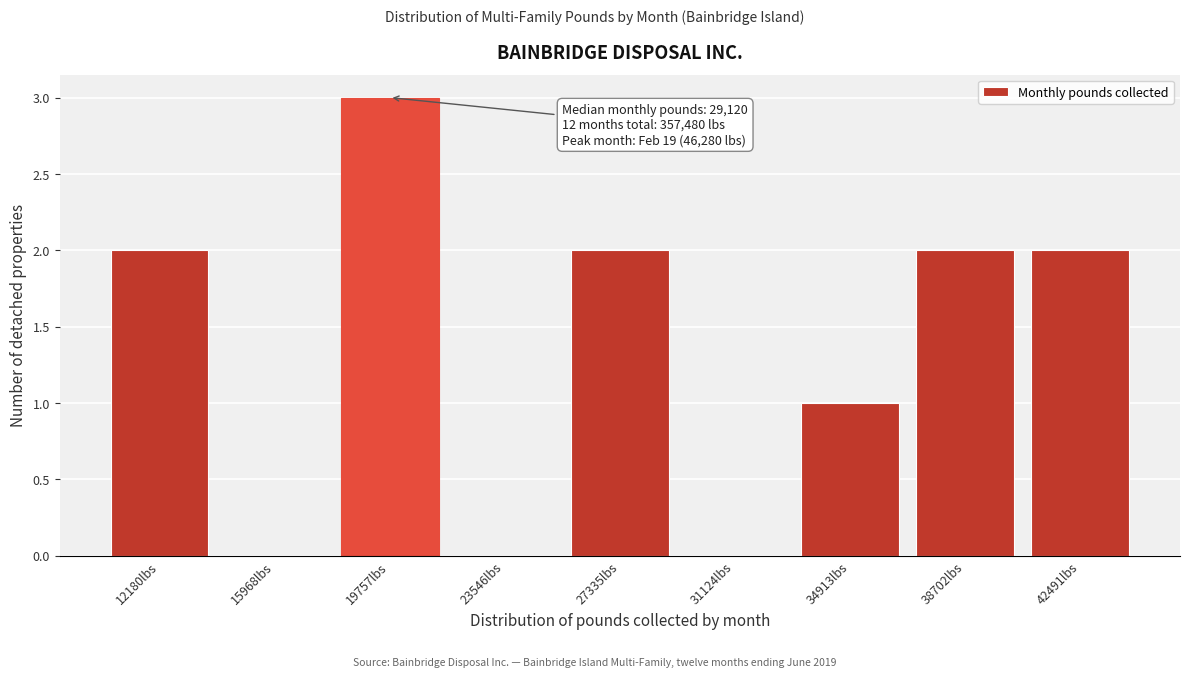

Reading left to right, transcribe all the data shown in this chart.

12180lbs=2	15968lbs=0	19757lbs=3	23546lbs=0	27335lbs=2	31124lbs=0	34913lbs=1	38702lbs=2	42491lbs=2